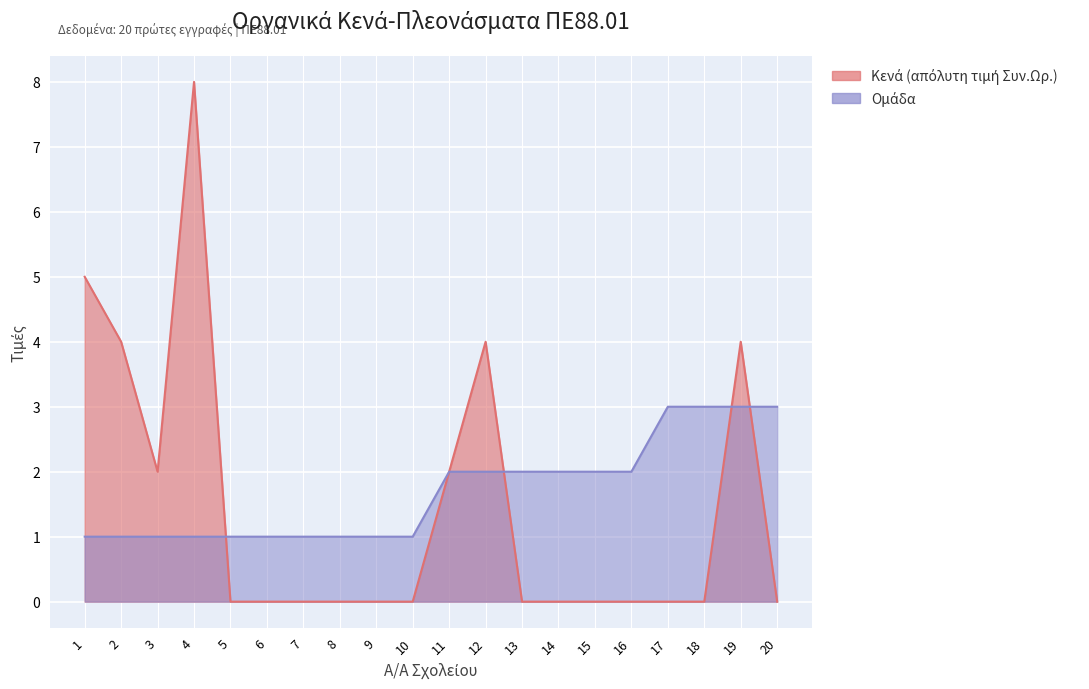

Rank the series by their average value, from lowest to highest.

Κενά (Συν.Ωρ.), Ομάδα